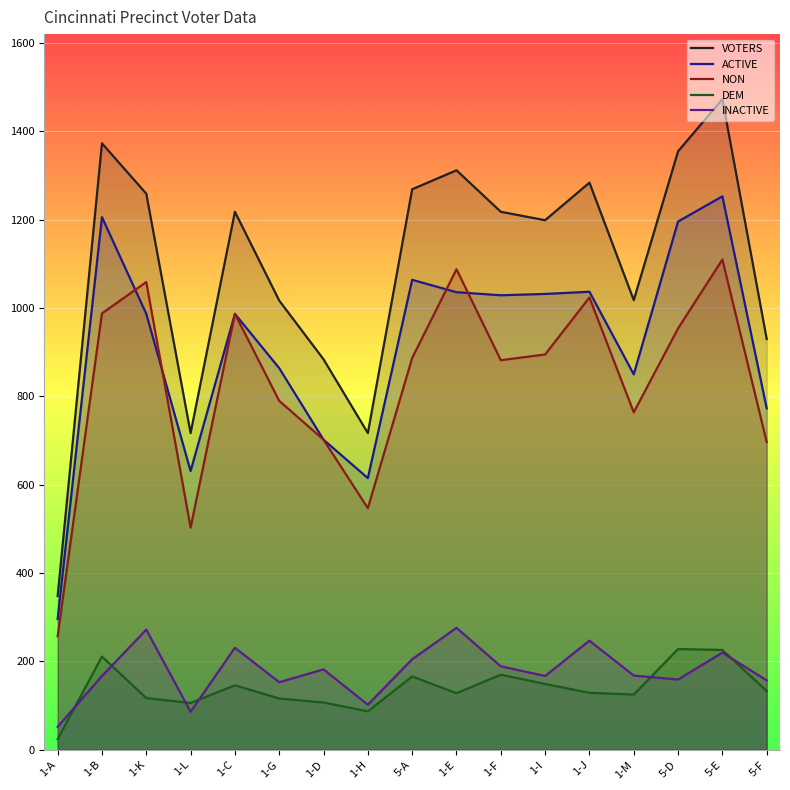

Is it true that DEM equals 325 at 1-B?

False